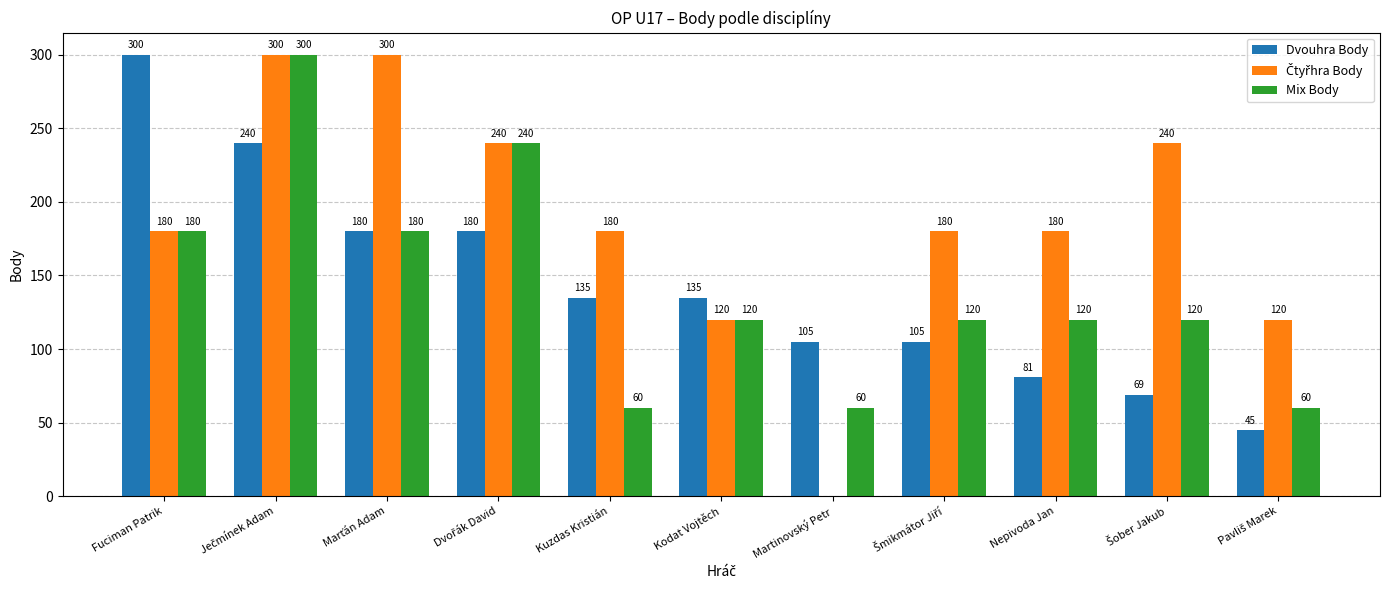

What is the highest value of the Mix Body series?

300